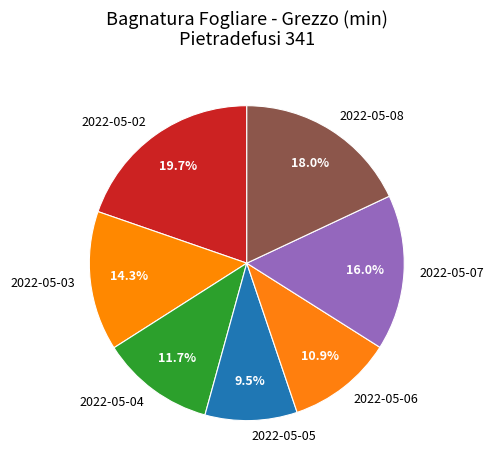

To the nearest percent, what is the difference between the largest and smallest slice percentages?

10%